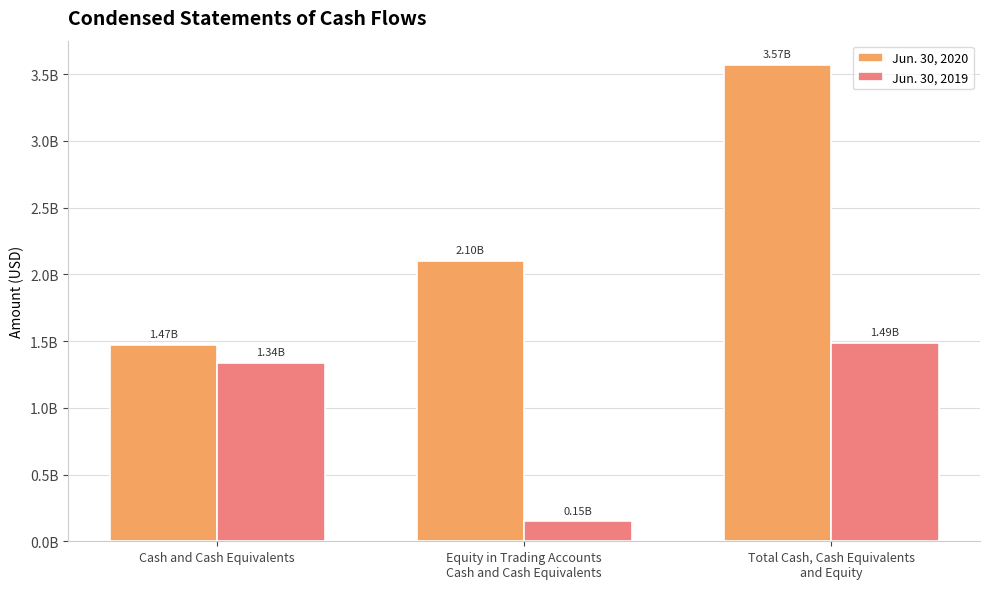

At Cash and Cash Equivalents, list the series in order from largest to smallest.

Jun. 30, 2020, Jun. 30, 2019